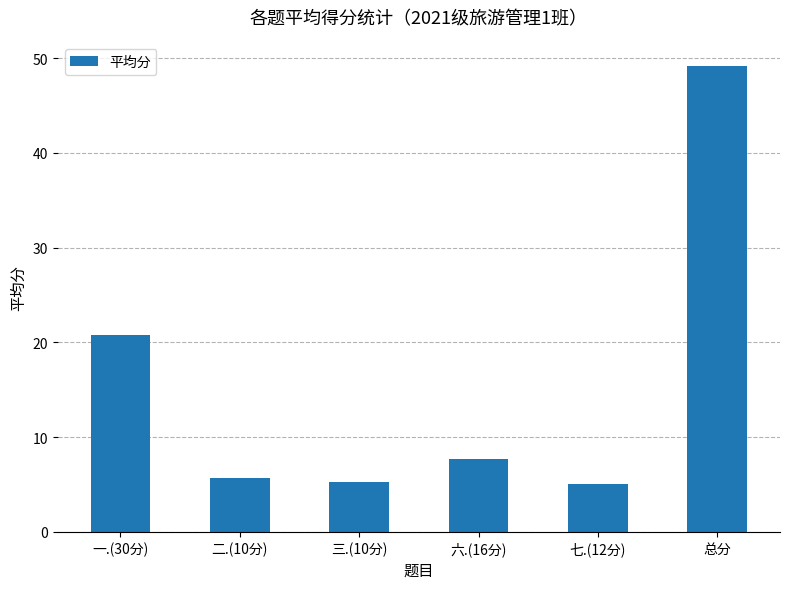

Count the number of data series in this chart.

1